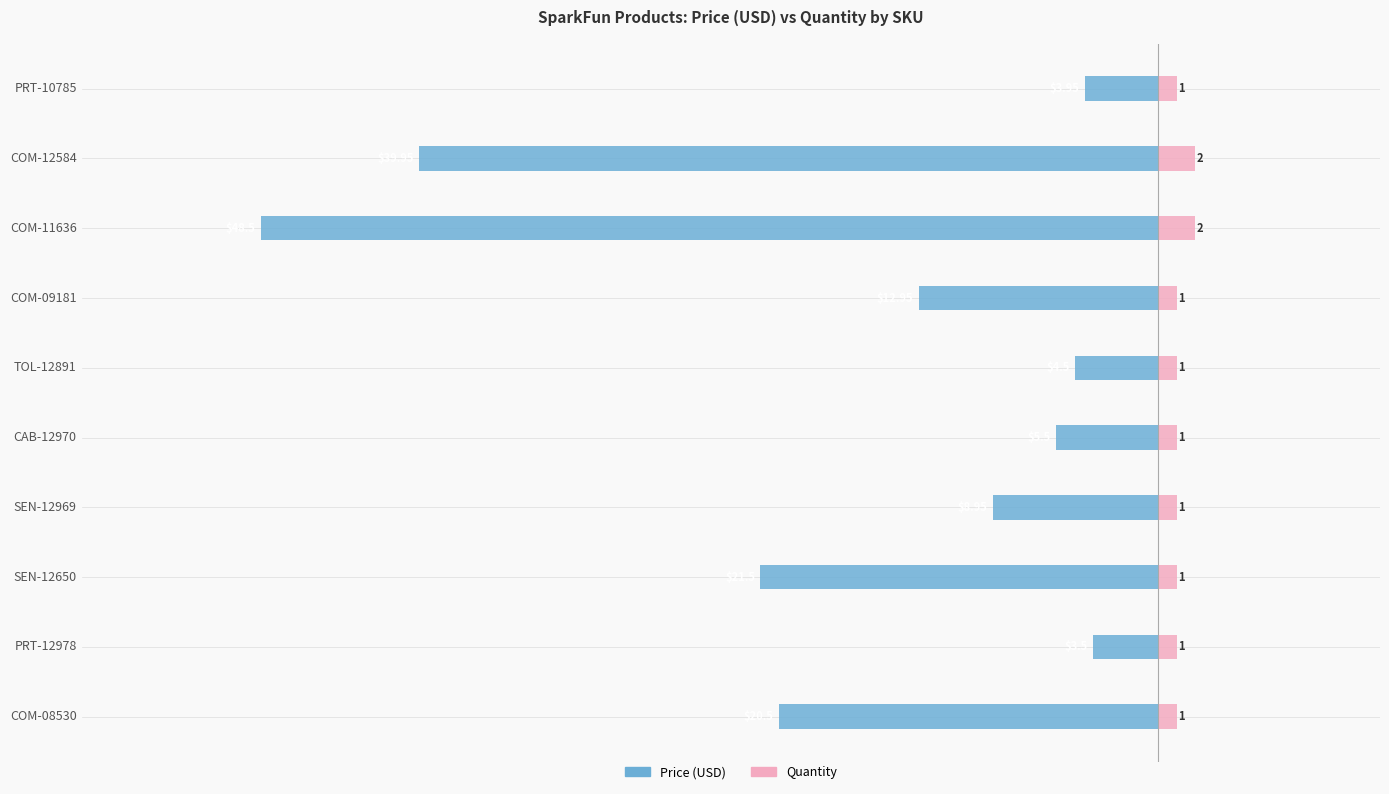

Which series has the largest range (max minus min)?

Price (USD)